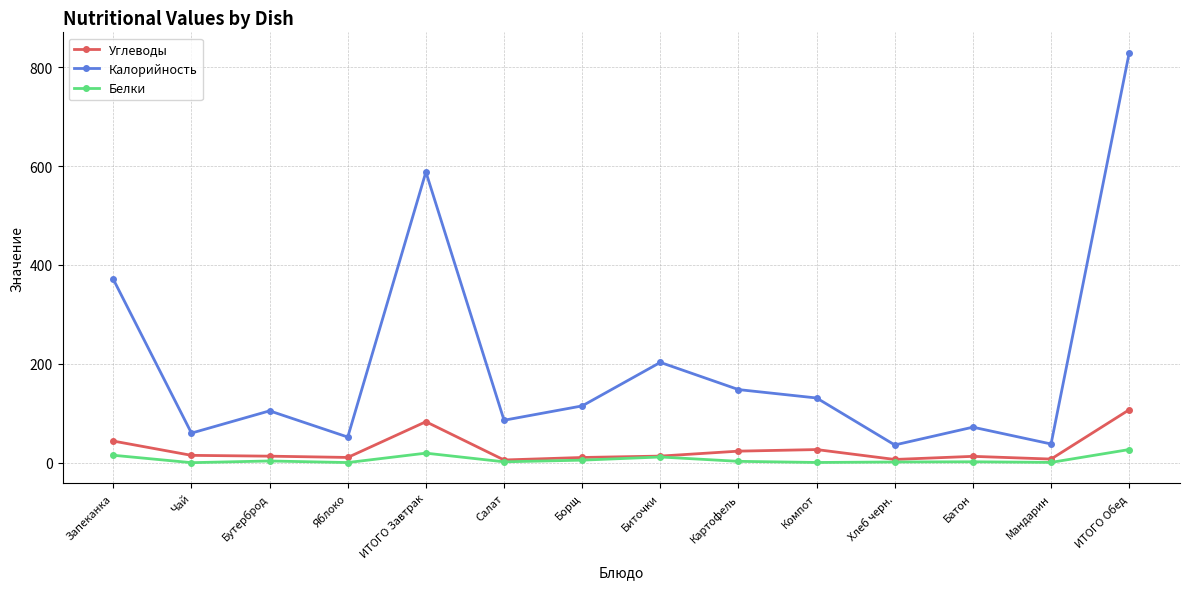

True or false: Калорийность has more than 2 interior local peaks.

True